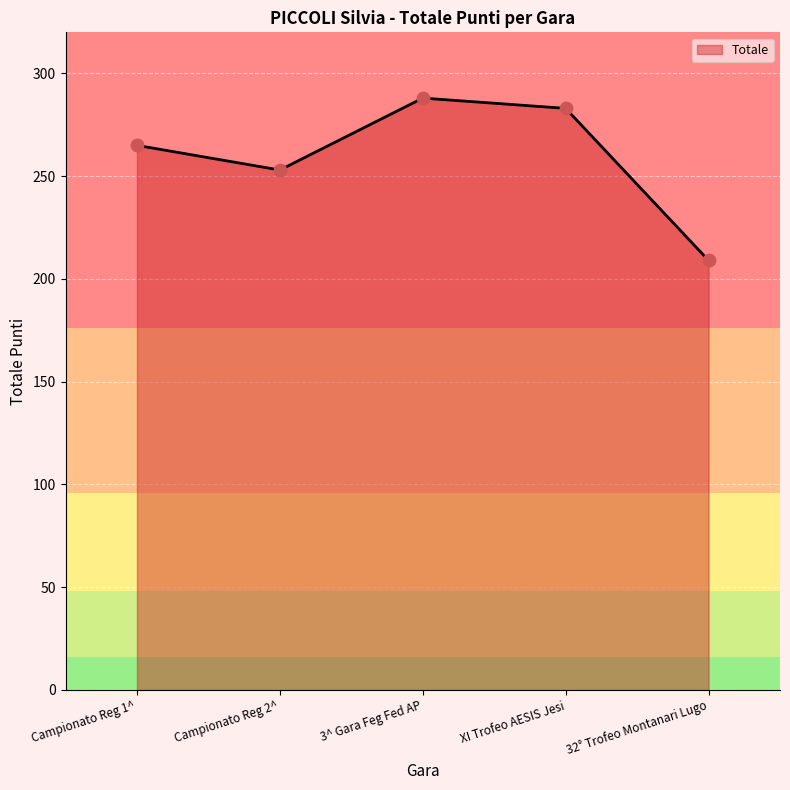

Which has a higher value, XI Trofeo AESIS Jesi or 32° Trofeo Montanari Lugo?

XI Trofeo AESIS Jesi